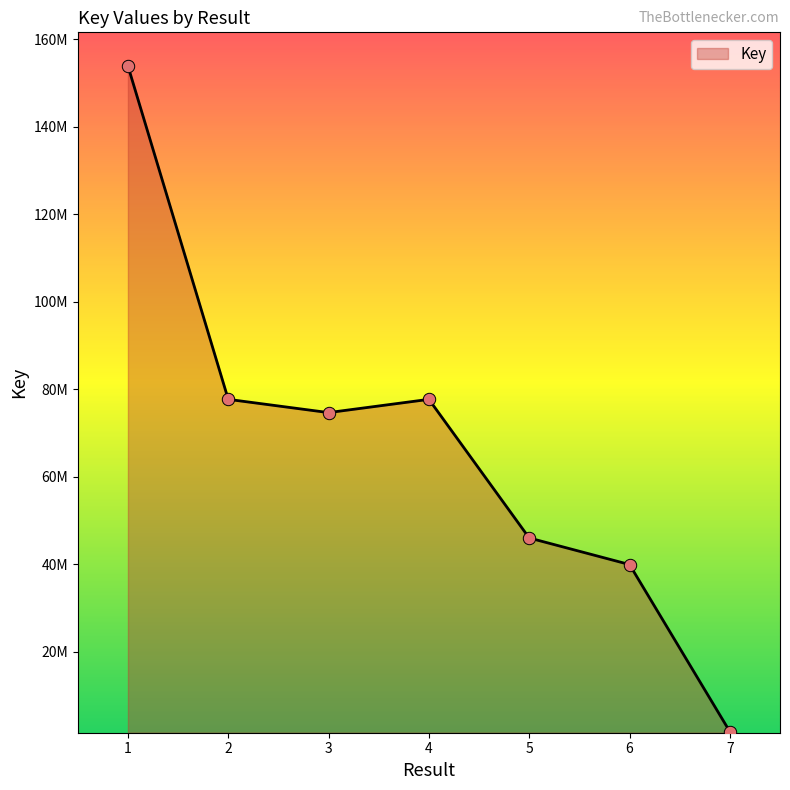

Approximately how many times larger is the value at 6 compared to 1?

0.3